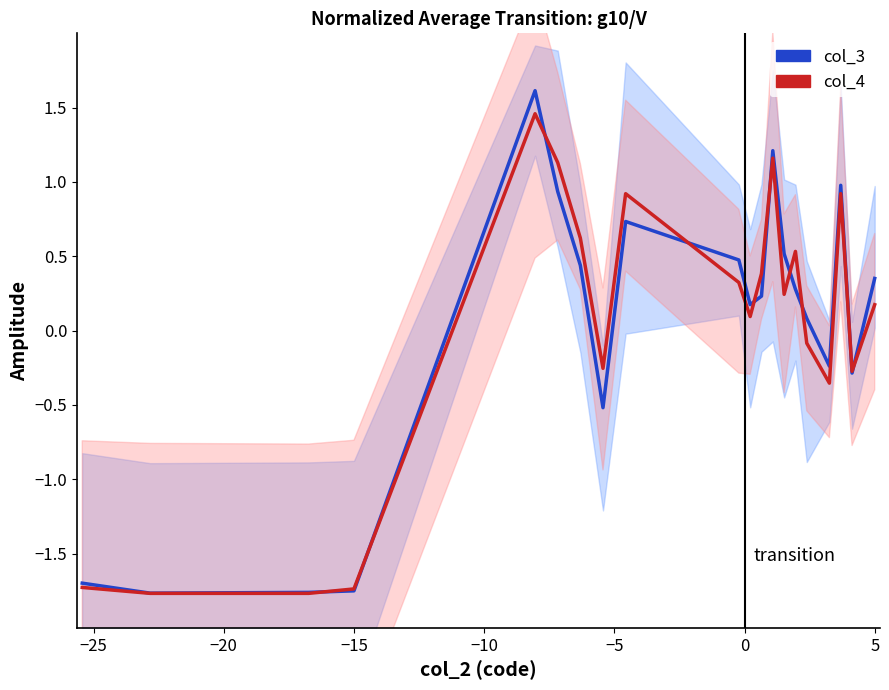

Between which two adjacent categories do col_4 and col_3 first intersect?

−20 and −15